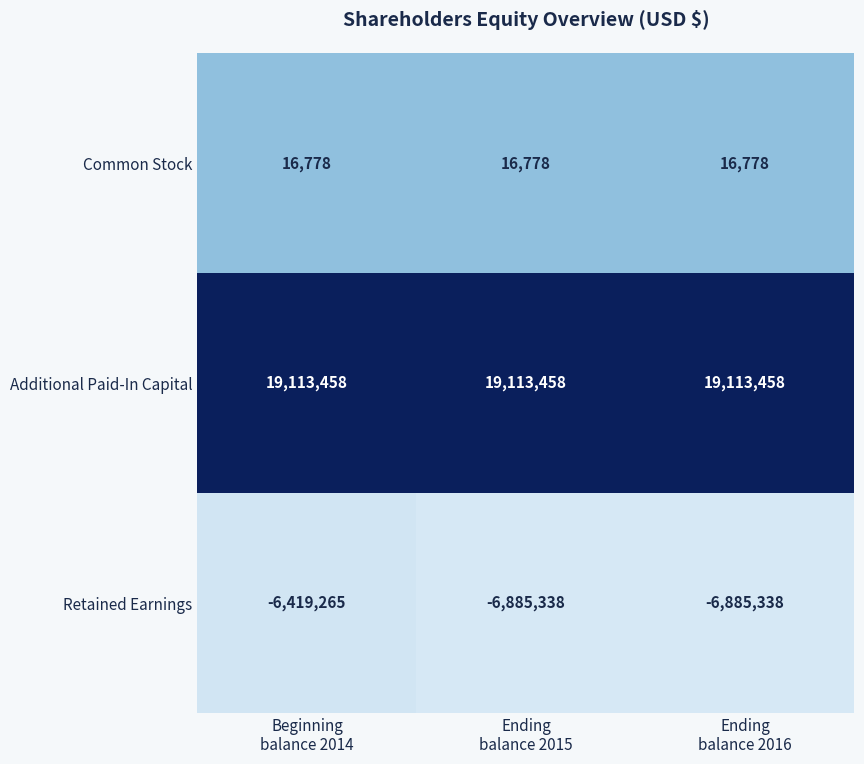

Rank the series by their average value, from lowest to highest.

Retained Earnings, Common Stock, Additional Paid-In Capital